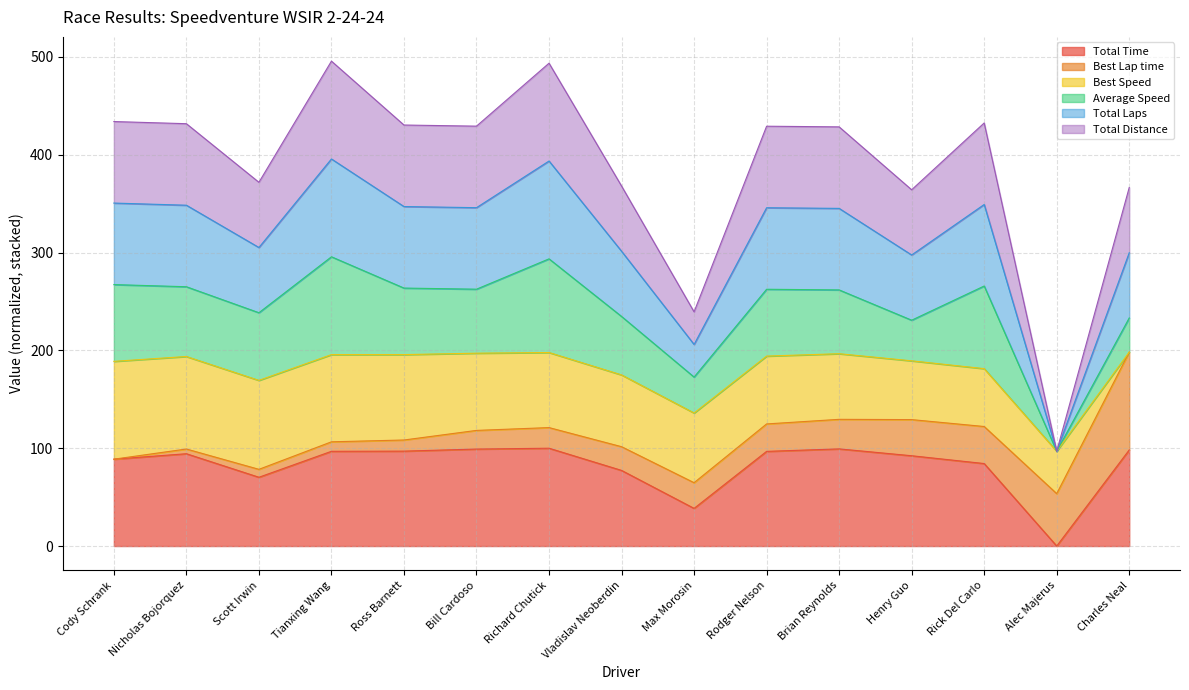

Does the chart display data point markers on the line(s)?

No